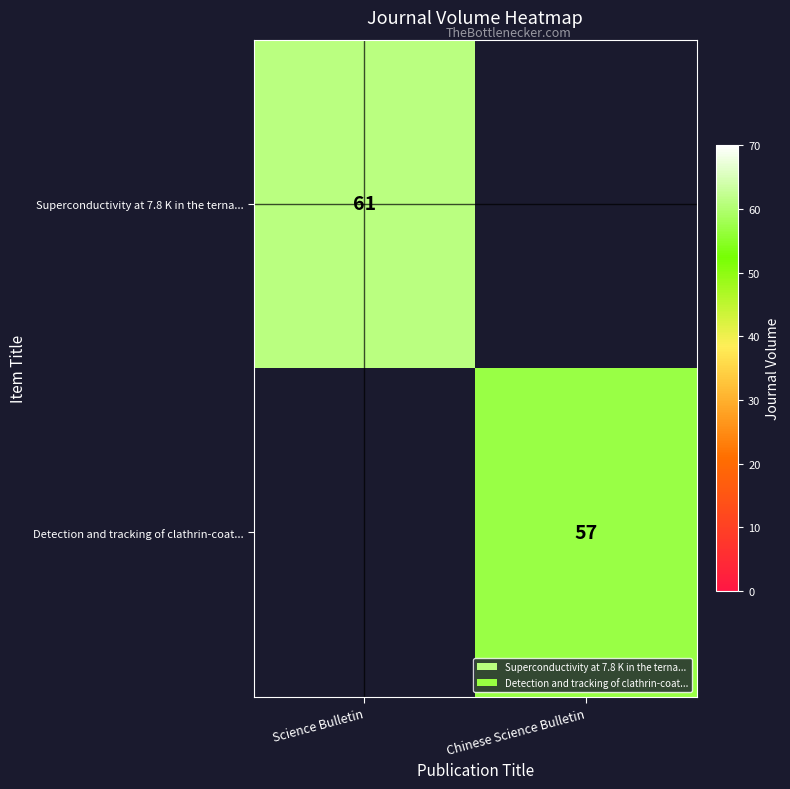

The value of Superconductivity at 7.8 K in the terna... at Science Bulletin is 28. True or false?

False